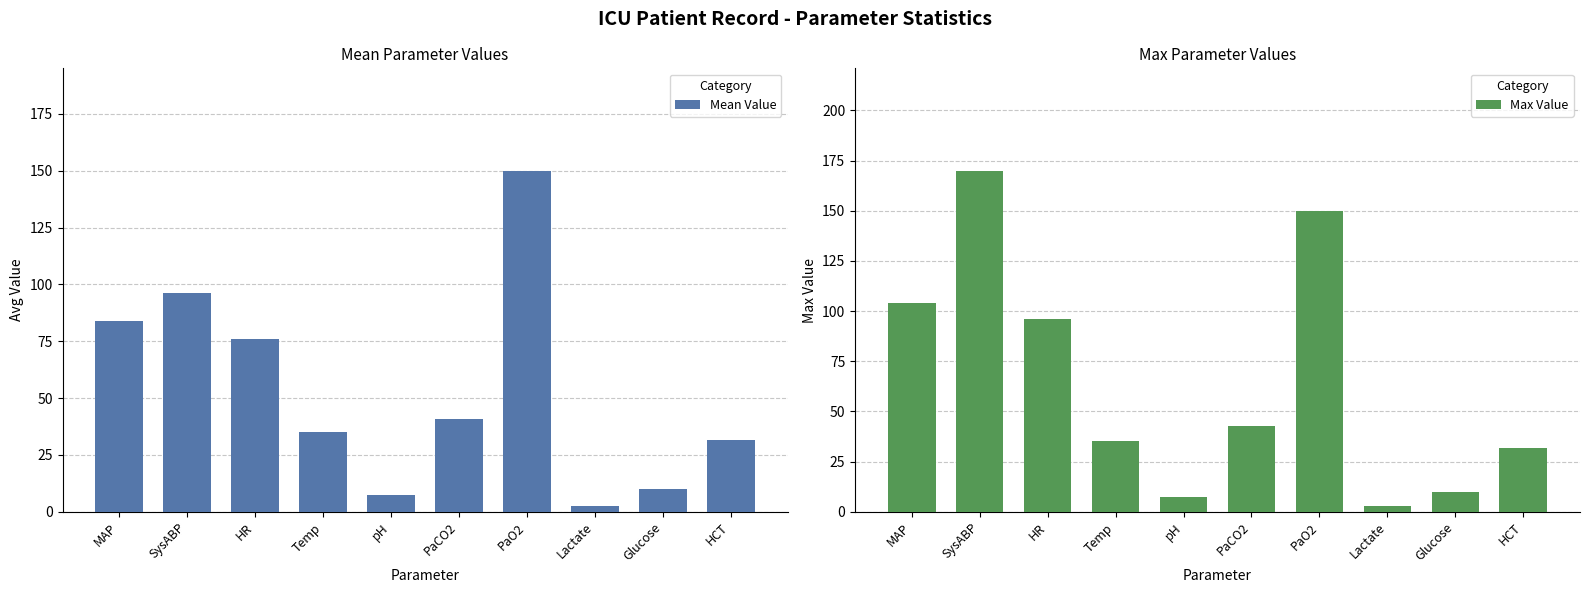

What is the difference between the Mean Value values at PaCO2 and HR?

35.0